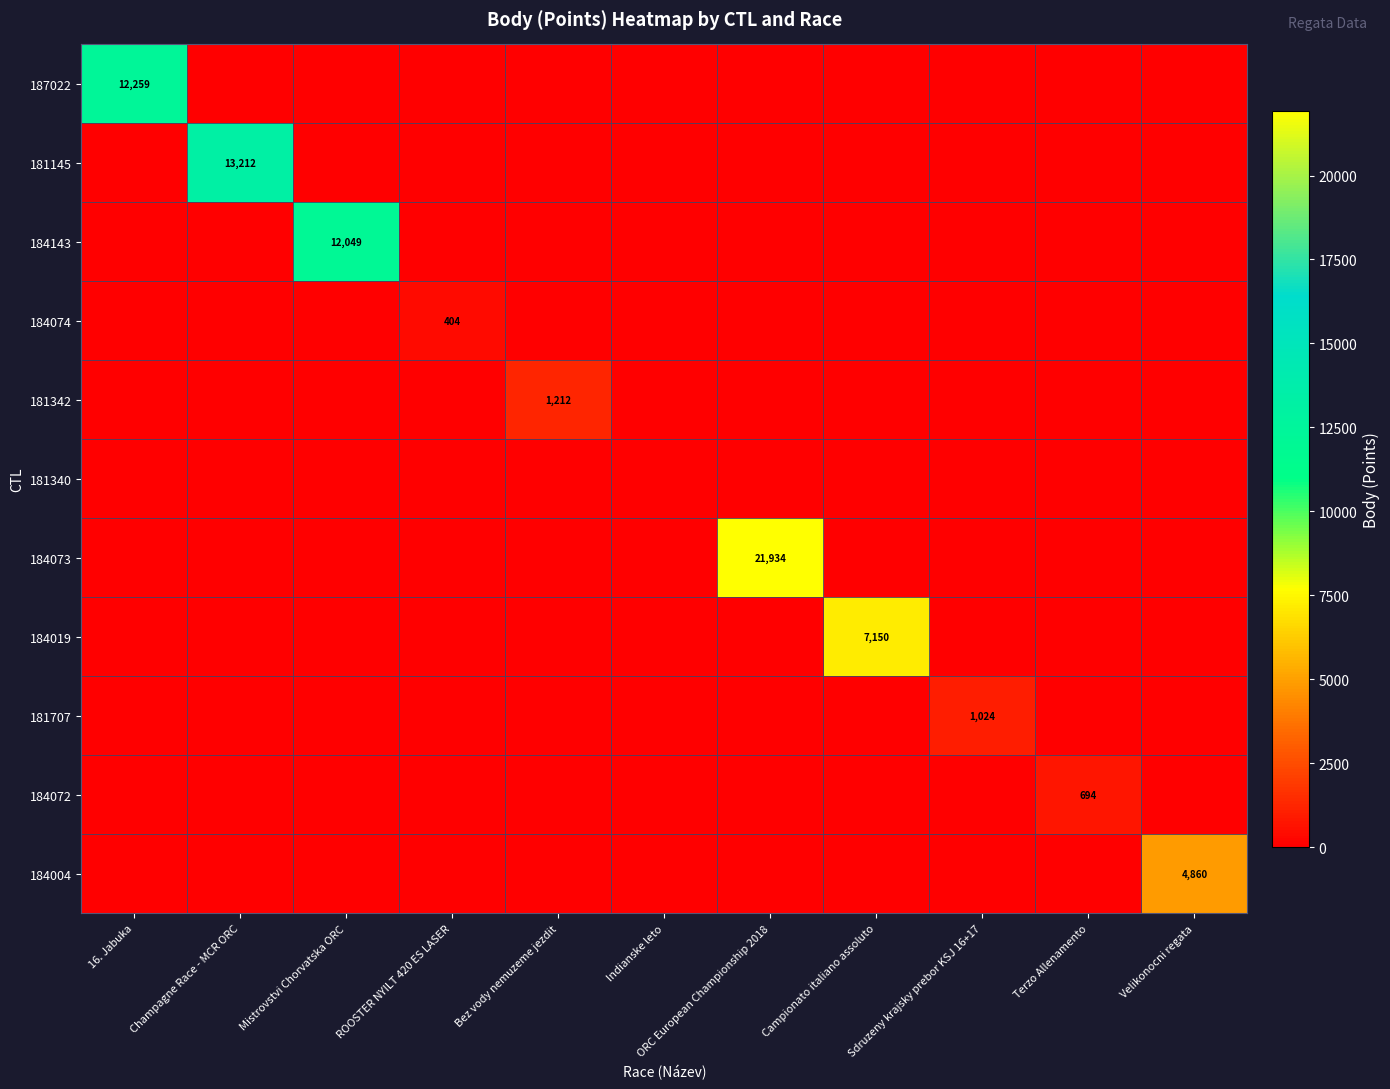

Is it true that 184019 equals 7150 at Campionato italiano assoluto?

True